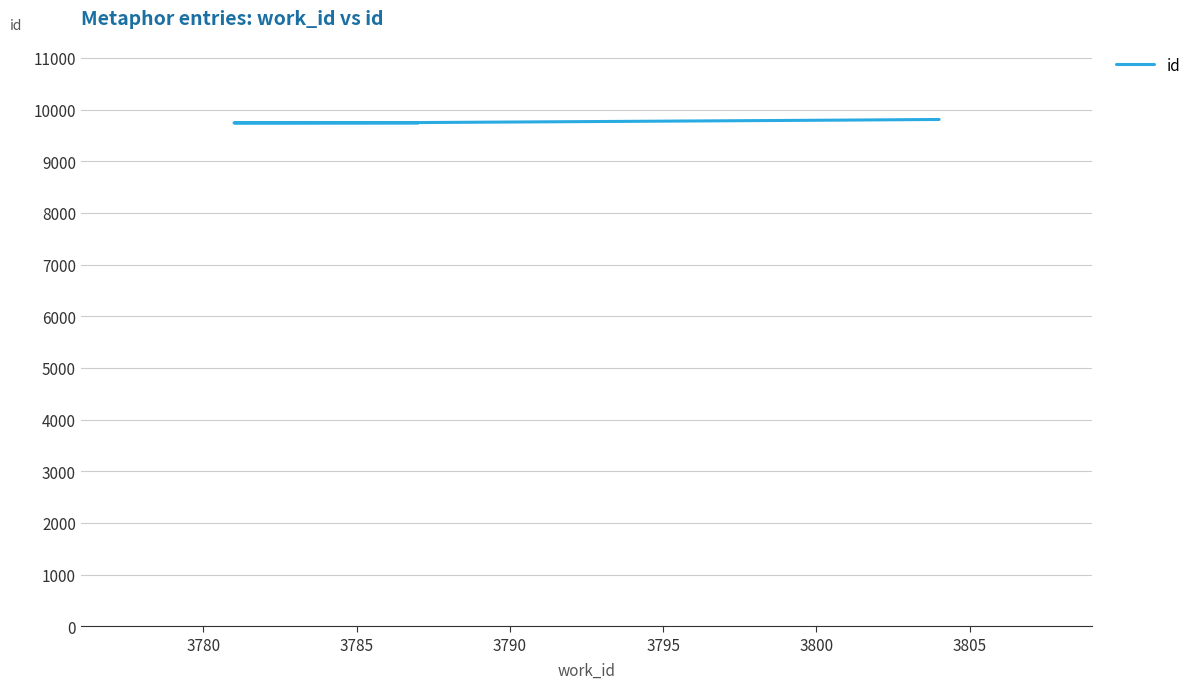

How many data points are above 9746?

4